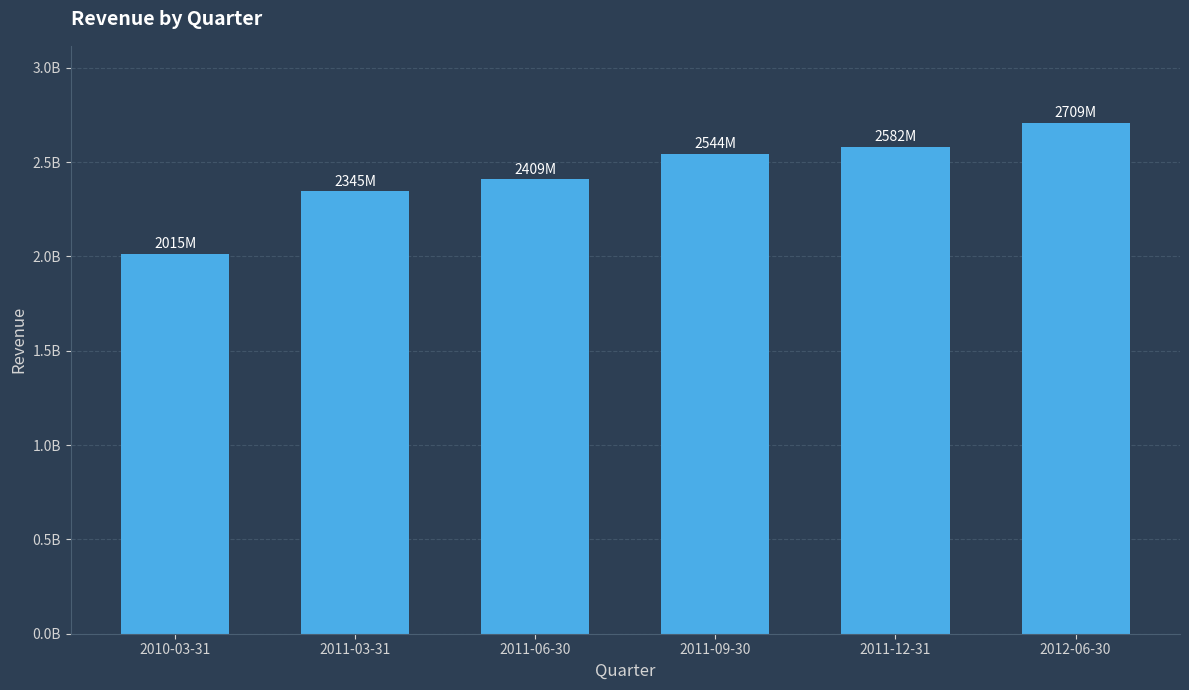

How many data points are less than 2544355000?

3